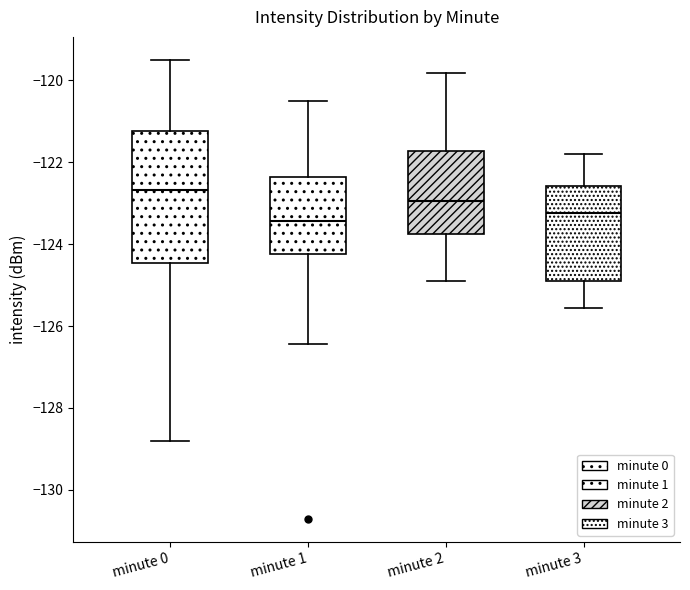

Which box is the tallest, from its lower edge to its upper edge?

minute 0